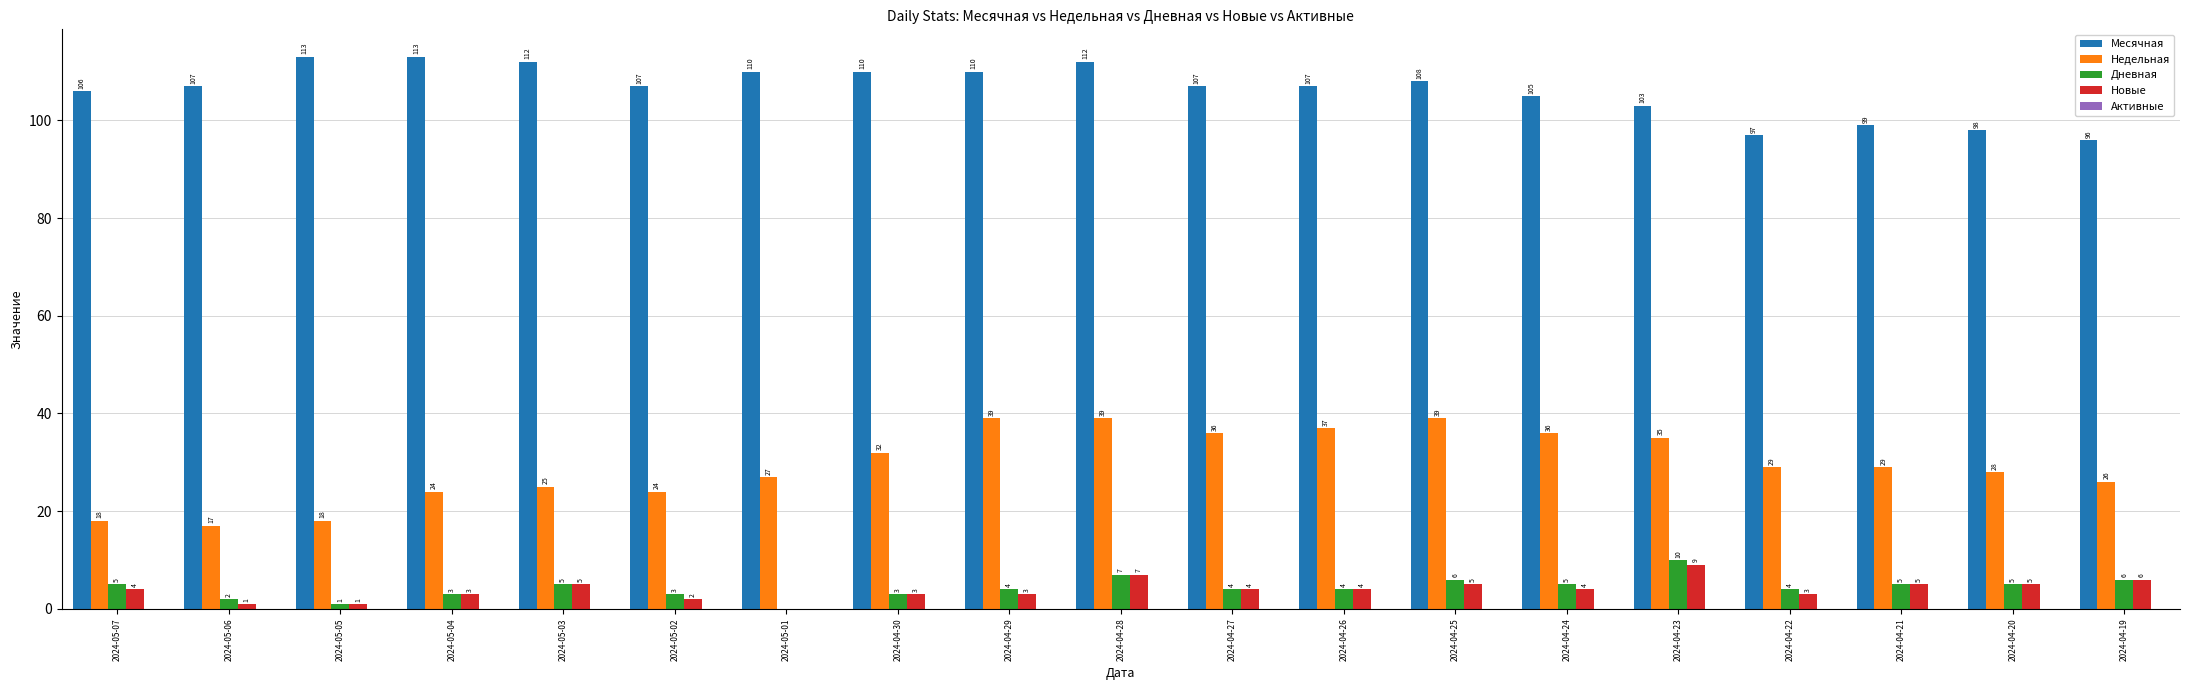

Which series has the largest total across all categories?

Месячная